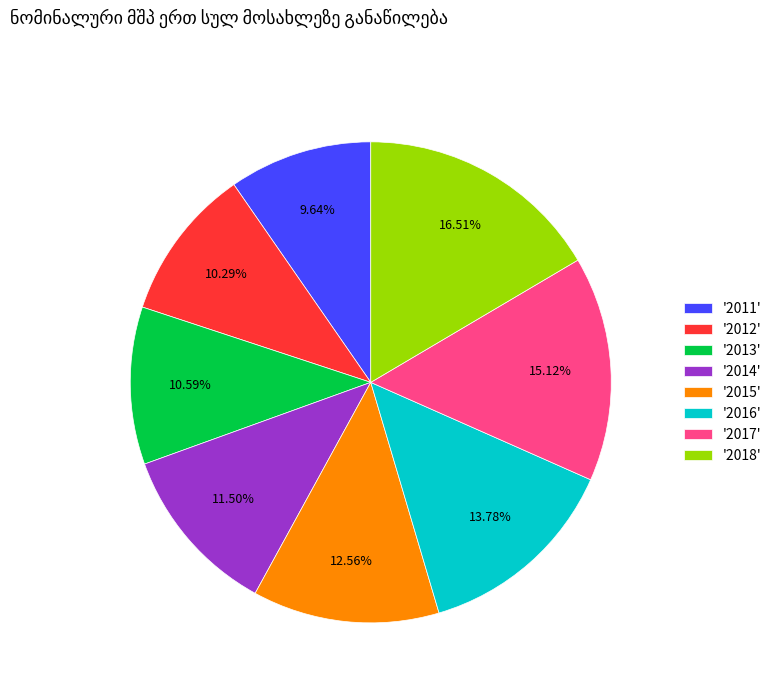

Is the sum of '2014' and '2017' greater than half?

No